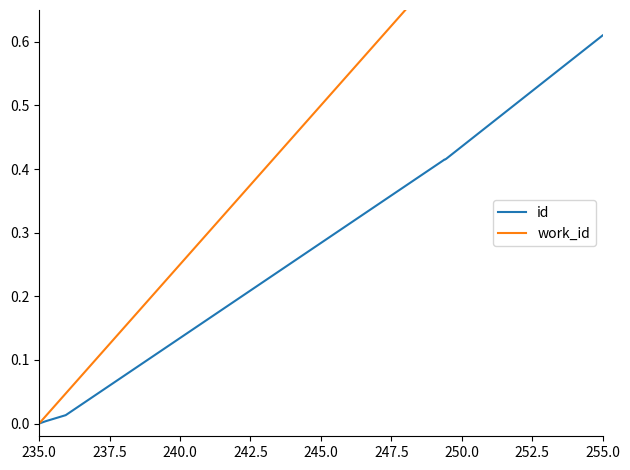

Is the value of id at 250.0 greater than the value of work_id at 247.5?

No